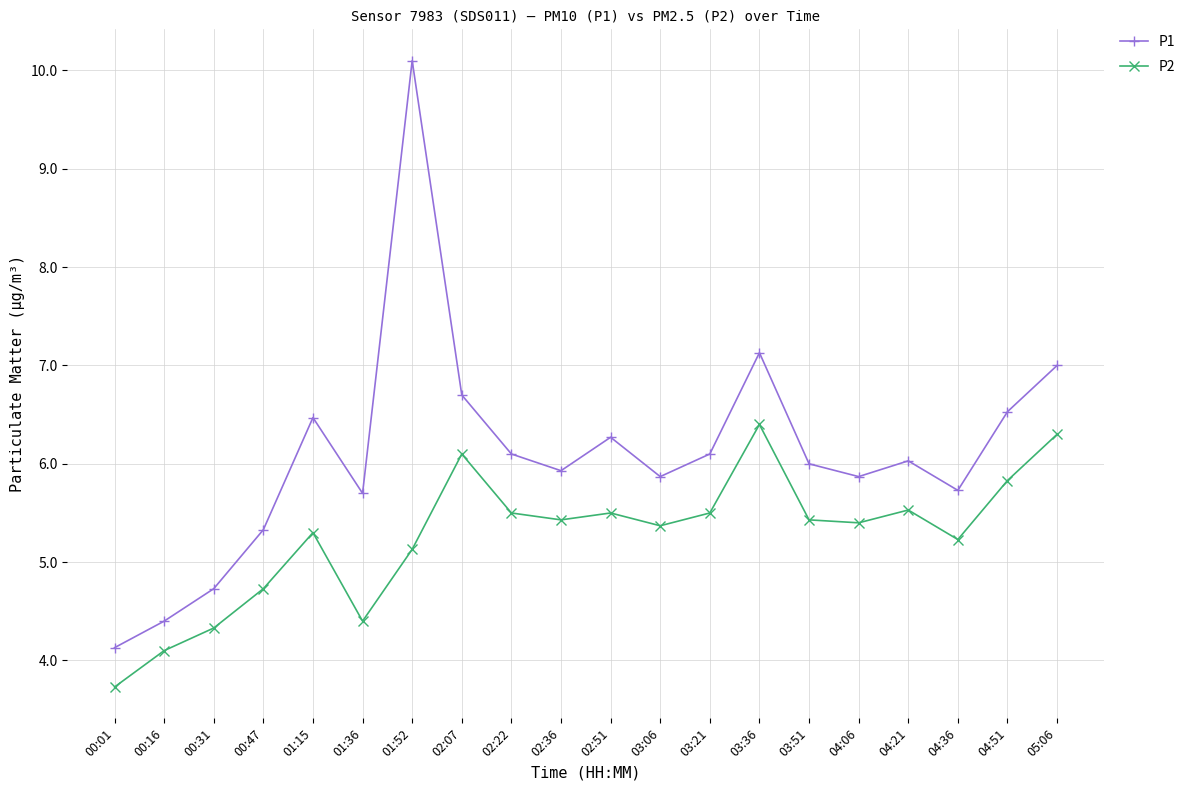

What is the sum of all P2 values?

105.2